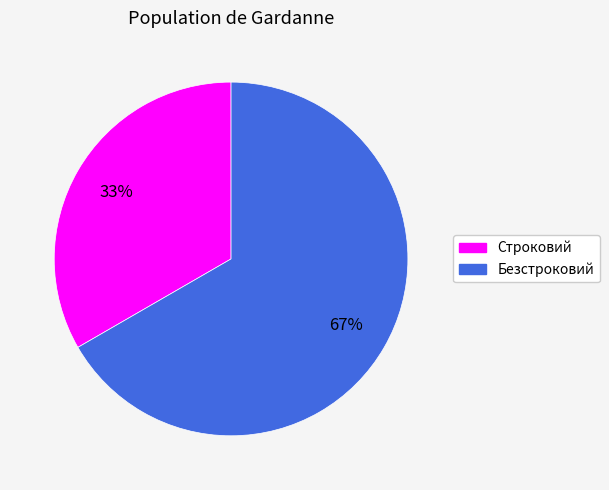

Between Строковий and Безстроковий, which is larger?

Безстроковий